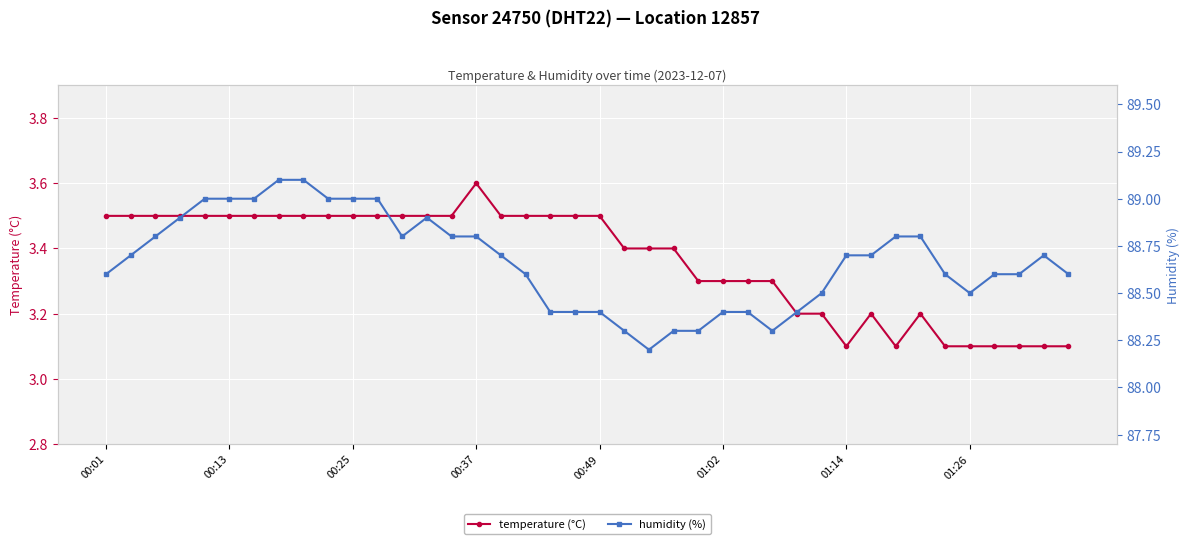

What is the highest value of the temperature (°C) series?

3.6